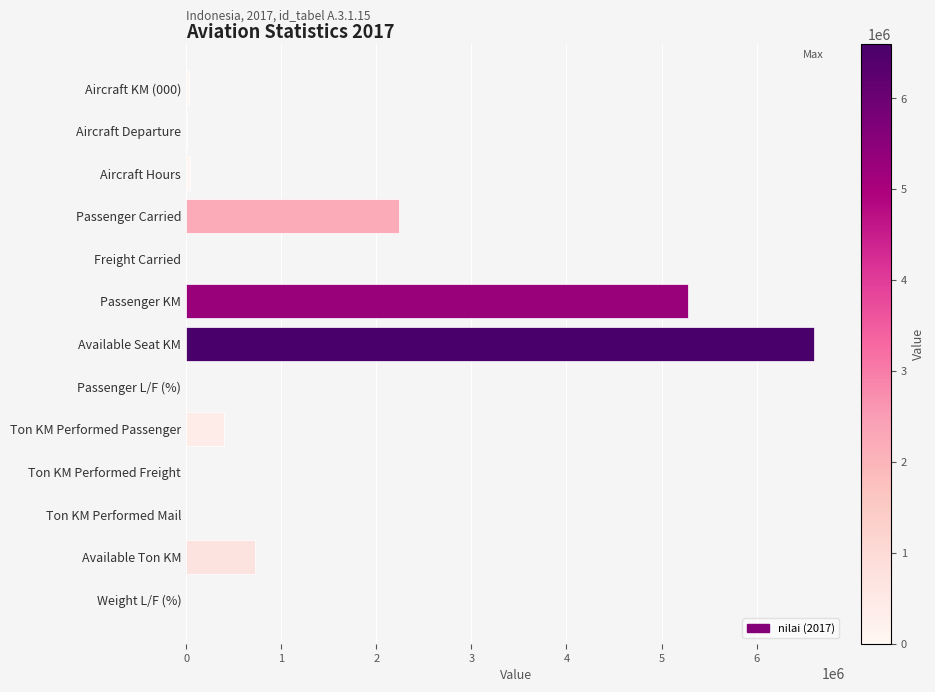

Which category has the highest value across all series?

Available Seat KM